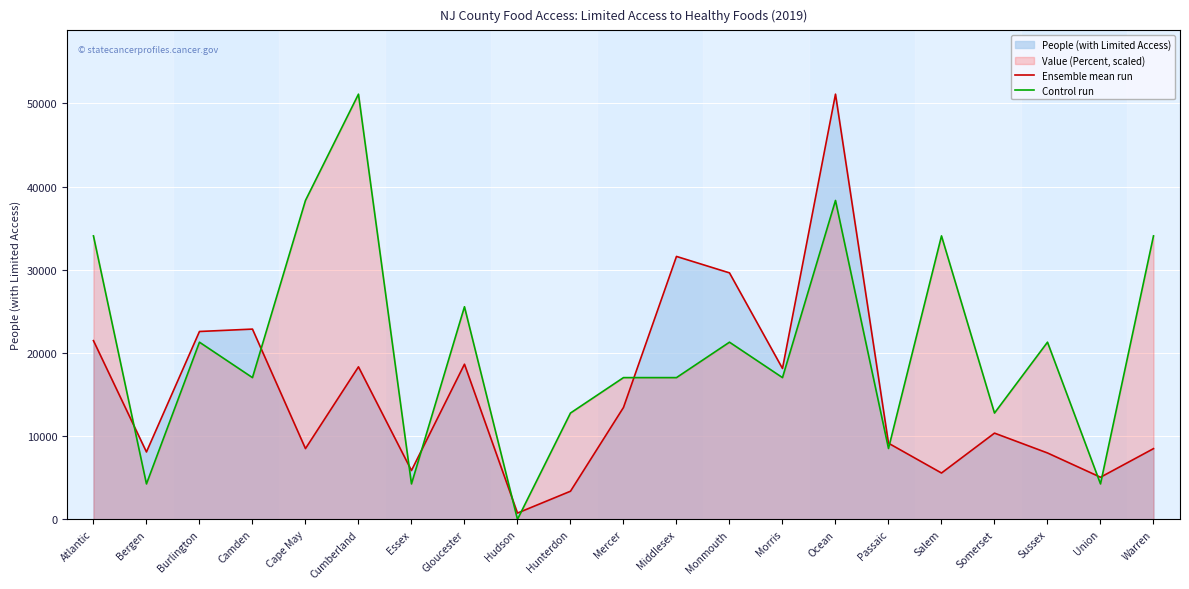

Is it true that Ensemble mean run equals 10364.0 at Somerset?

True